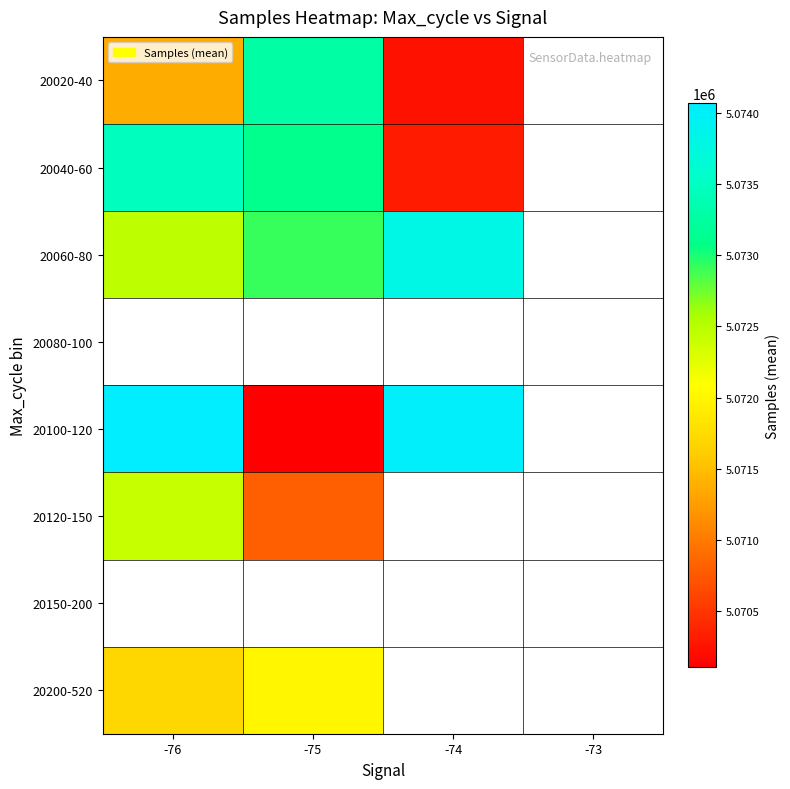

The value of 20040-60 at -75 is 2770075.9. True or false?

False